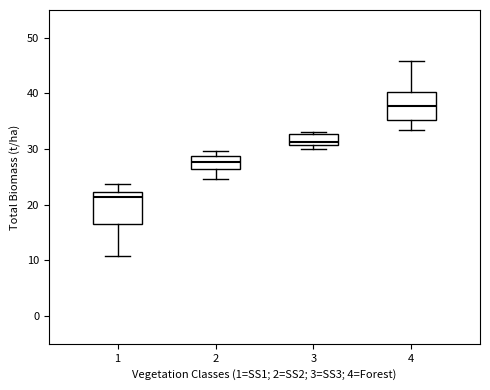

Where is the upper edge of the box at x = 2 on the y-axis? The values are not printed on the chart, so give them approximately, as read against the axis.

29